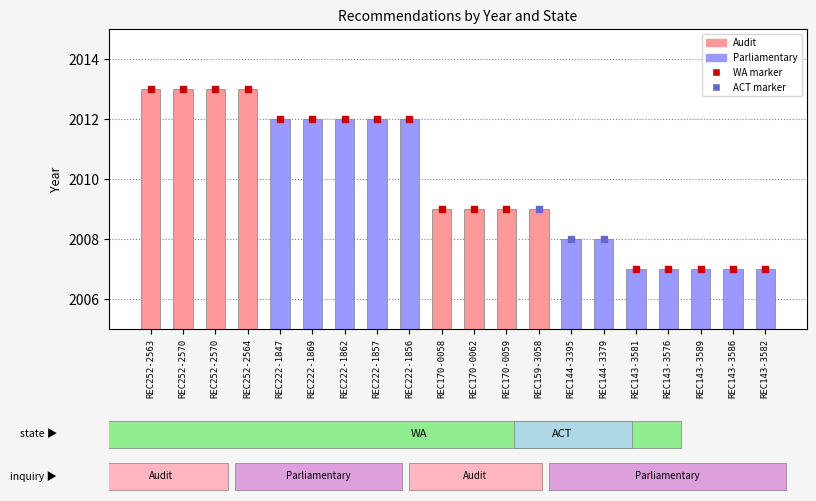

Are the bars horizontal?

No